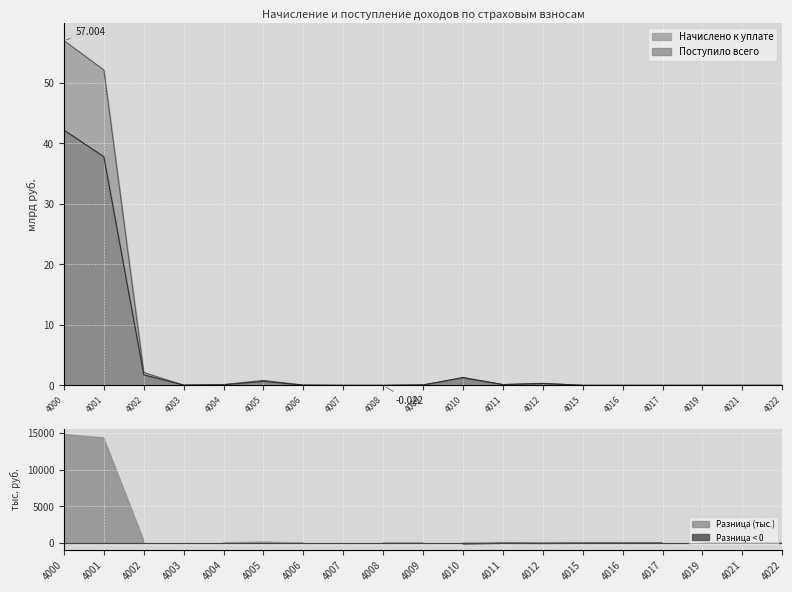

How many interior local peaks does the Поступило всего series have?

4